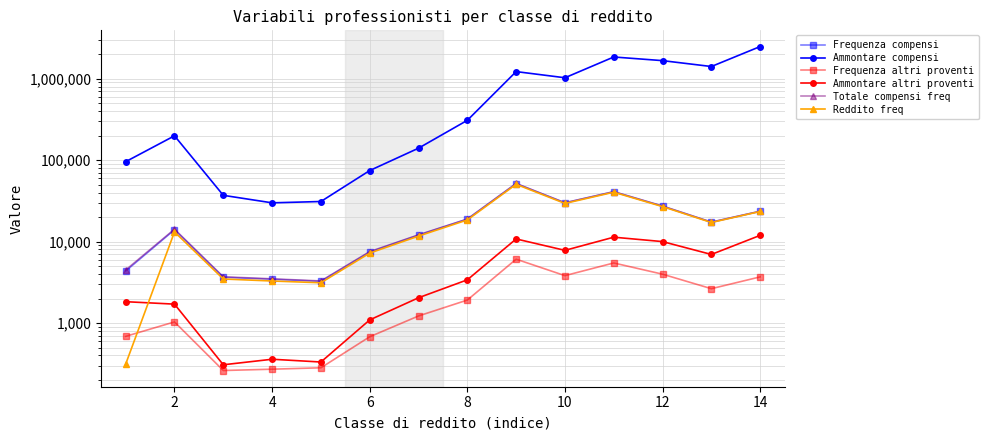

How many interior local peaks does the Reddito freq series have?

3